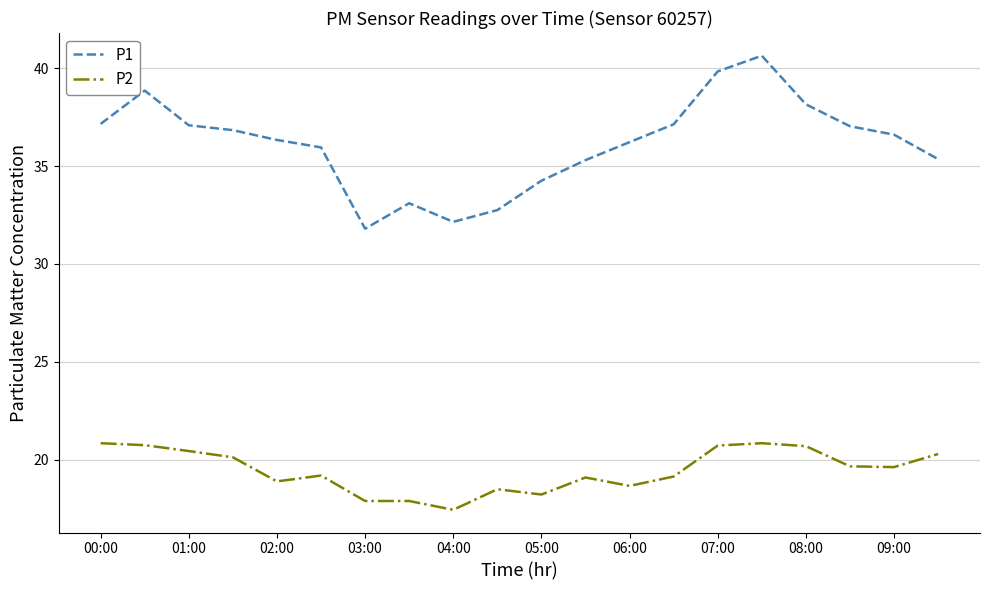

Which series has the largest range (max minus min)?

P1